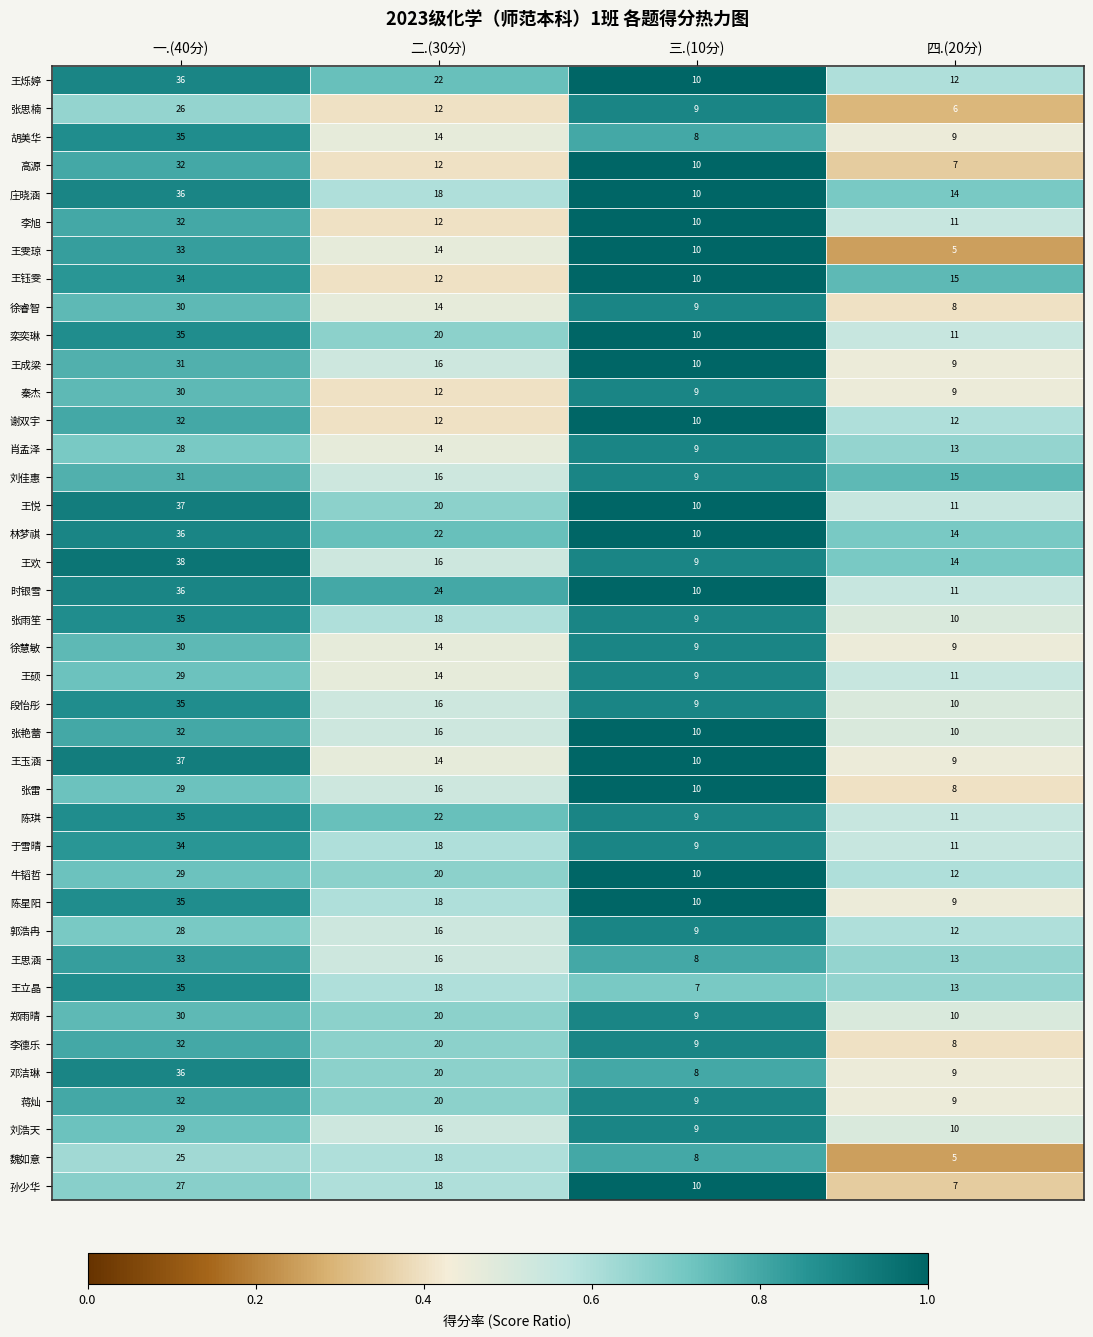

Rank the categories by 邓洁琳 value from lowest to highest.

三.(10分), 四.(20分), 二.(30分), 一.(40分)